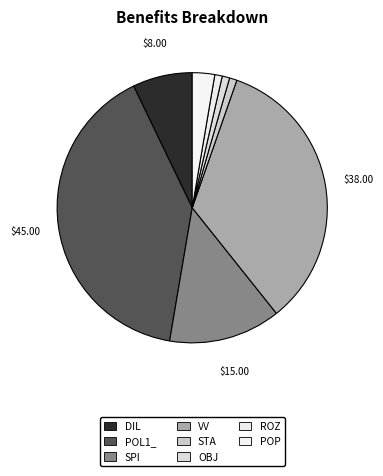

How many segments does this pie chart have?

8